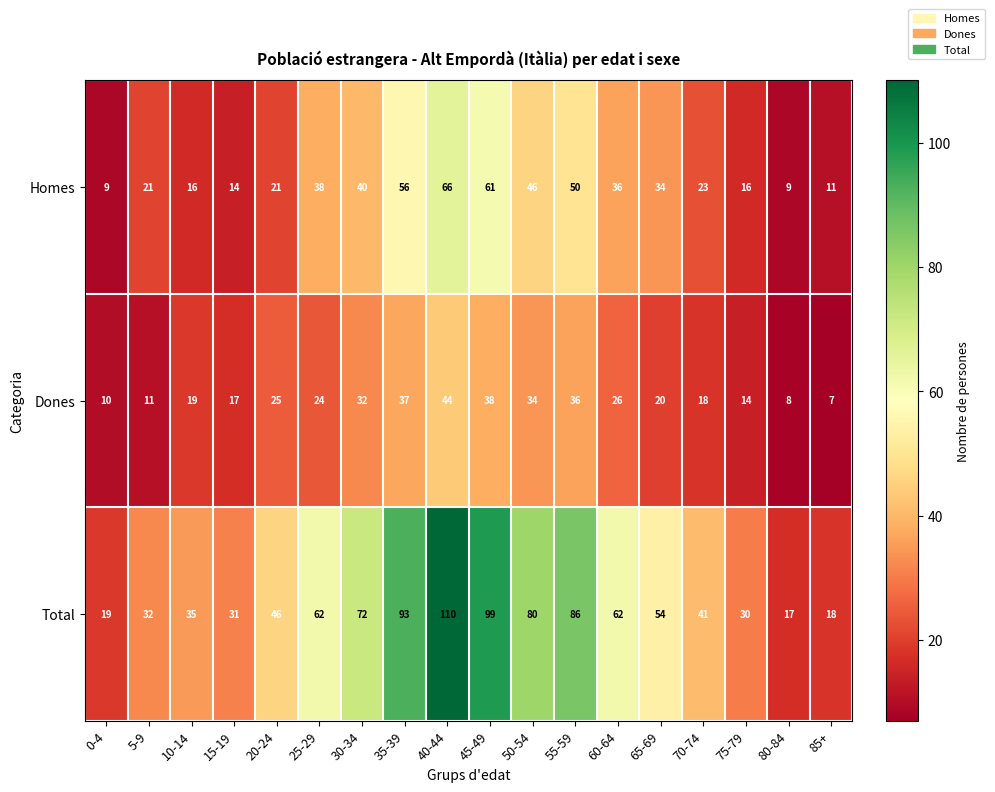

Where does the Homes series first go above 34?

25-29